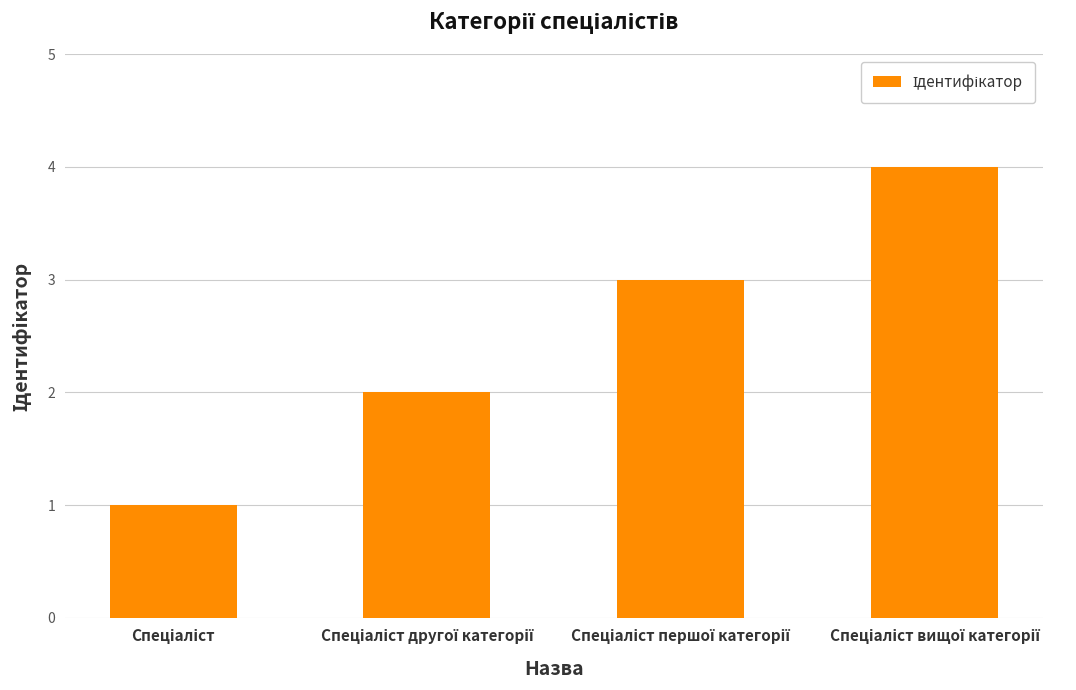

What is the difference between the maximum and minimum values?

3